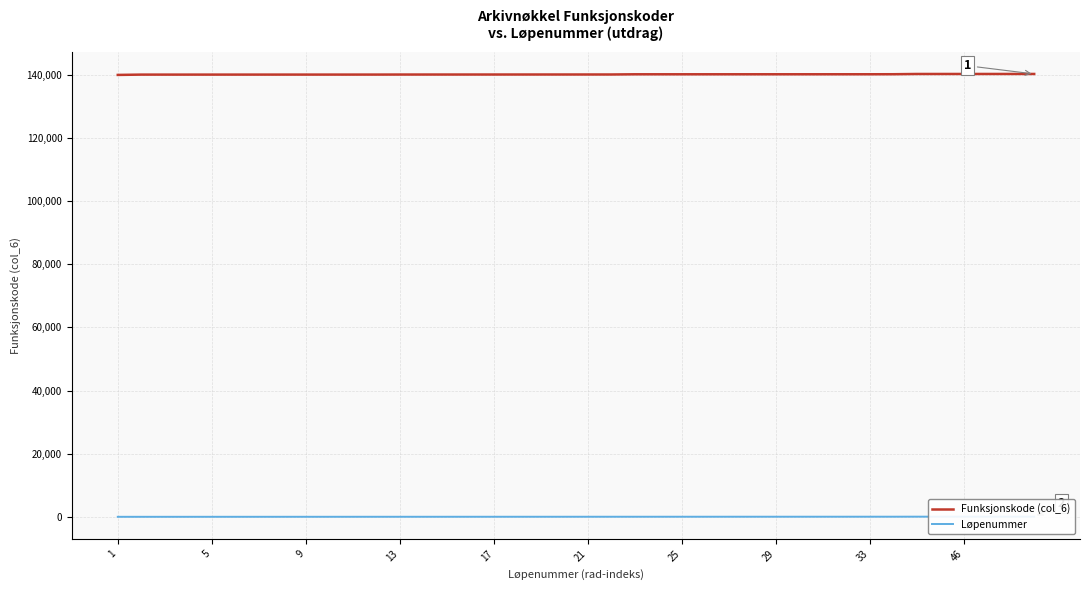

What is the lowest value of the Funksjonskode (col_6) series?

140000